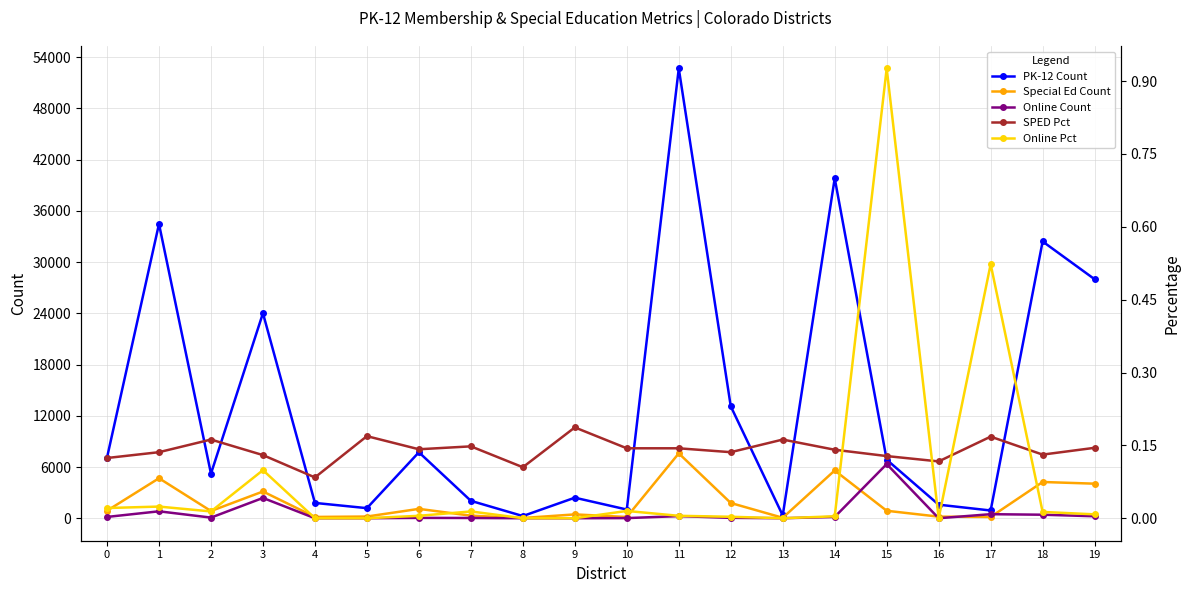

At 12, list the series in order from smallest to largest.

Online Pct, SPED Pct, Online Count, Special Ed Count, PK-12 Count